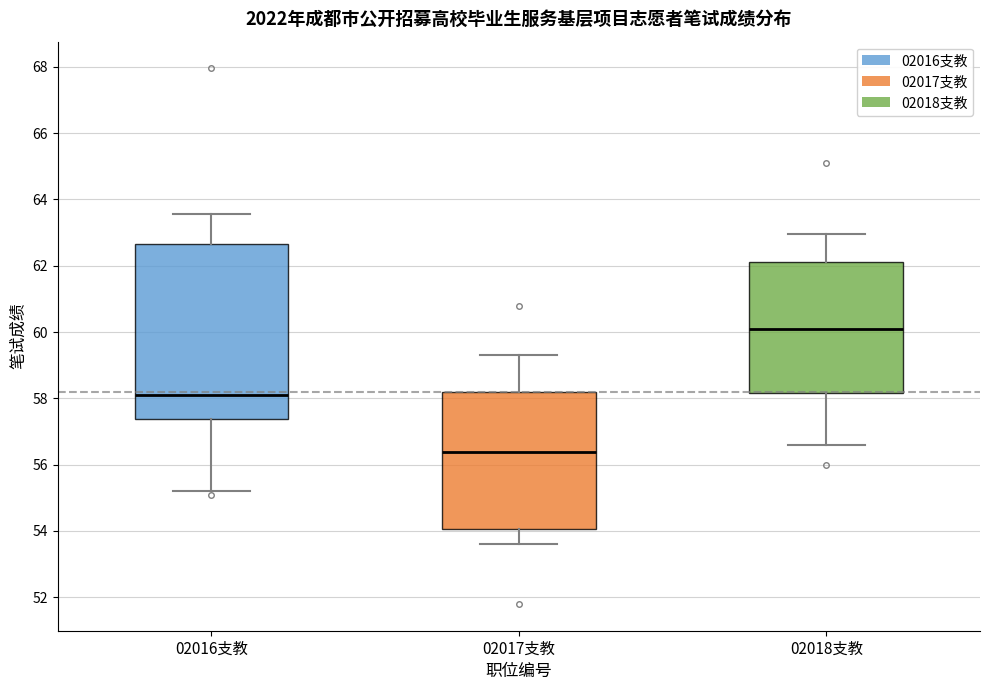

Where is the lower edge of the box for 02016支教 on the y-axis? The values are not printed on the chart, so give them approximately, as read against the axis.

57.4